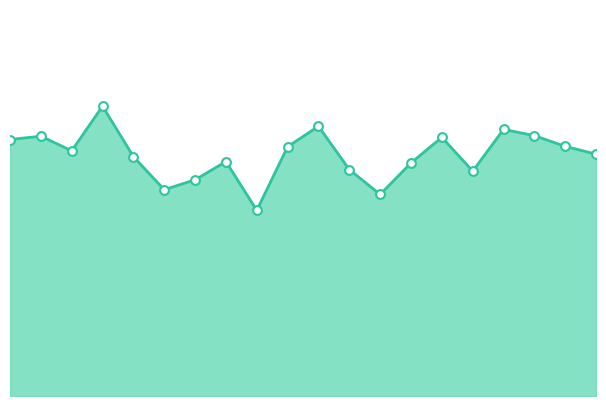

How many lines are shown in the chart?

1